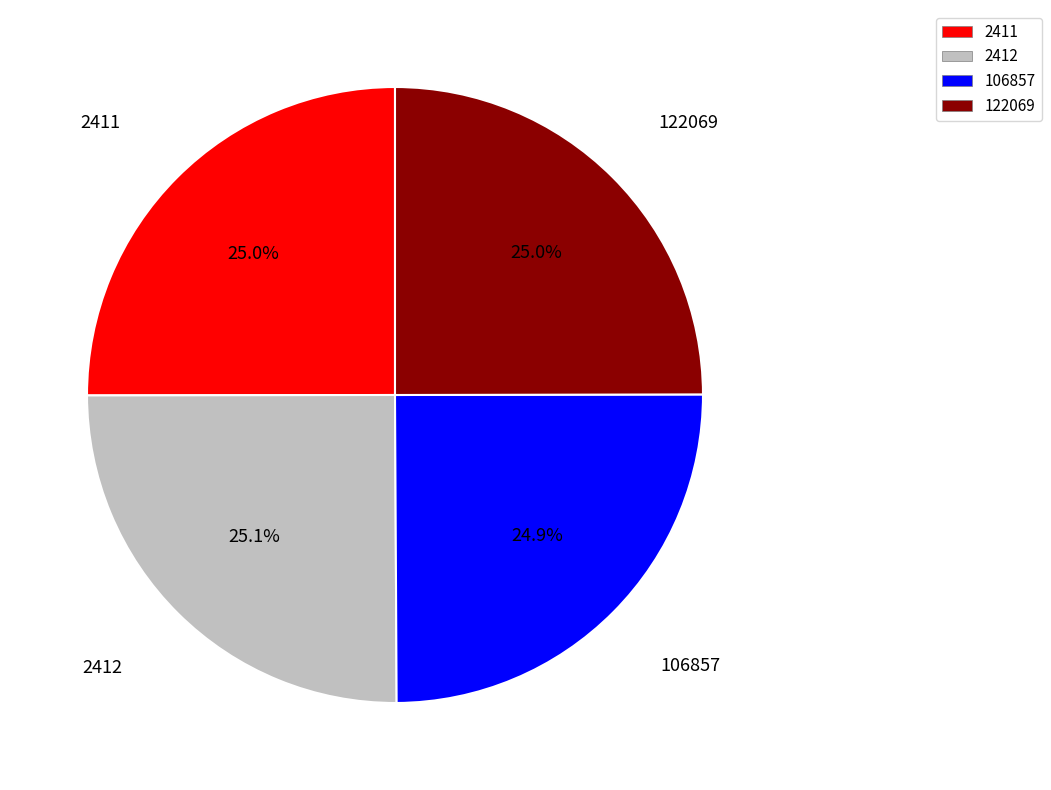

What is the ratio of the value at 122069 to the value at 2411?

1.0